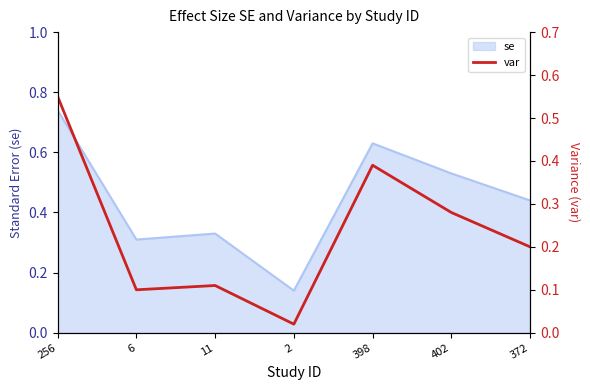

Where is the data nearest to the value 0?

2